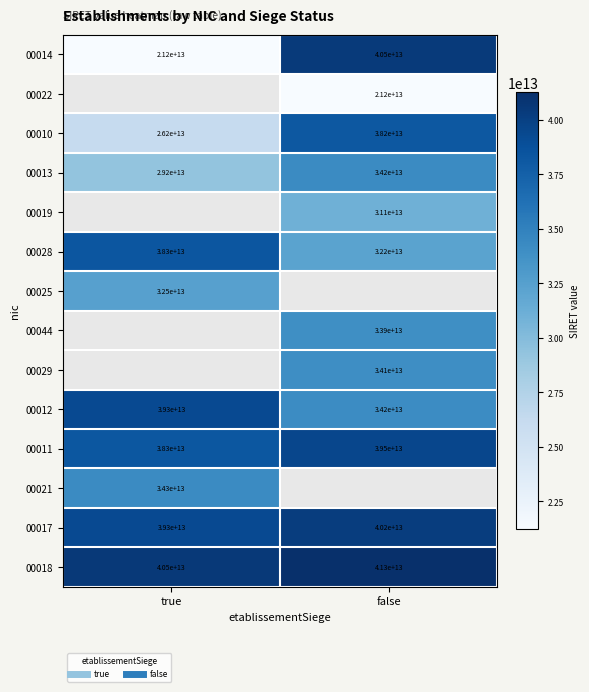

What is the difference between the 00028 values at true and false?

6103893600000.0